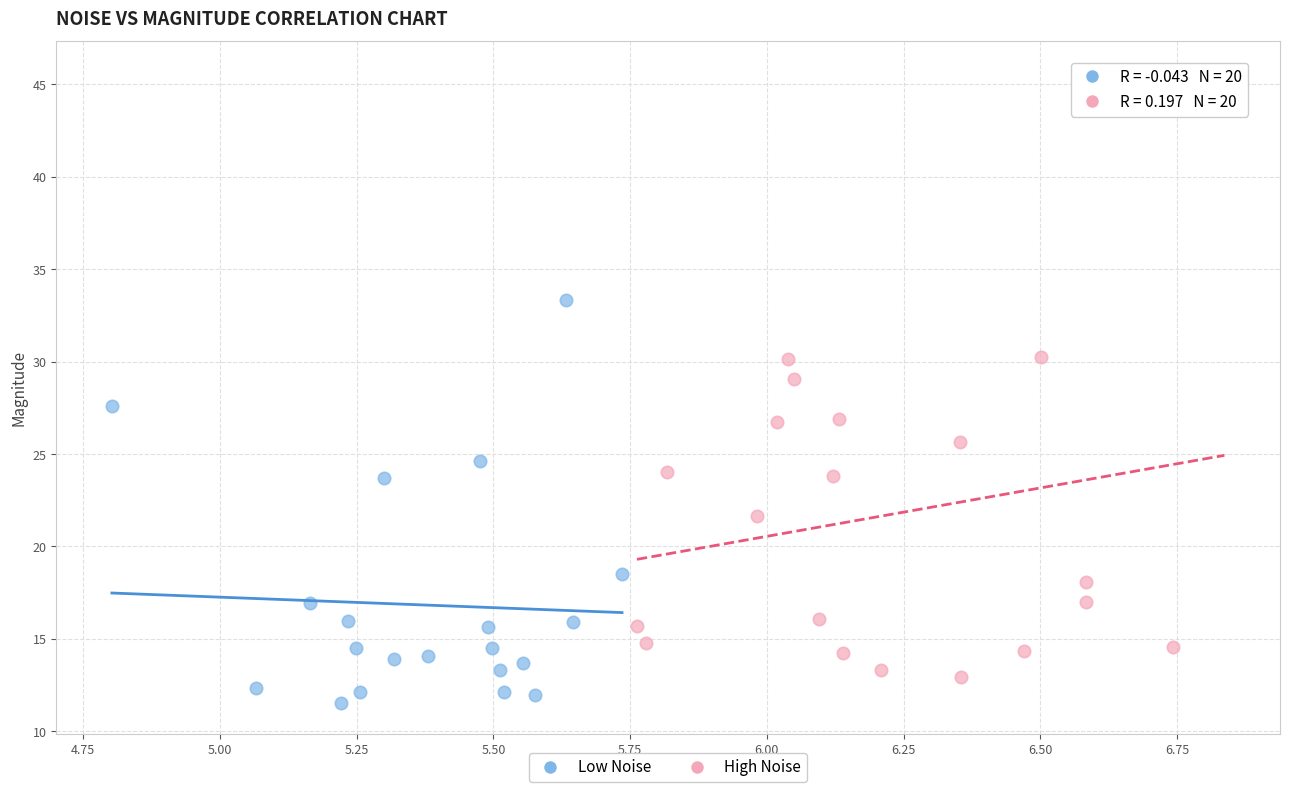

Which series has the widest spread of Y values?

High Noise